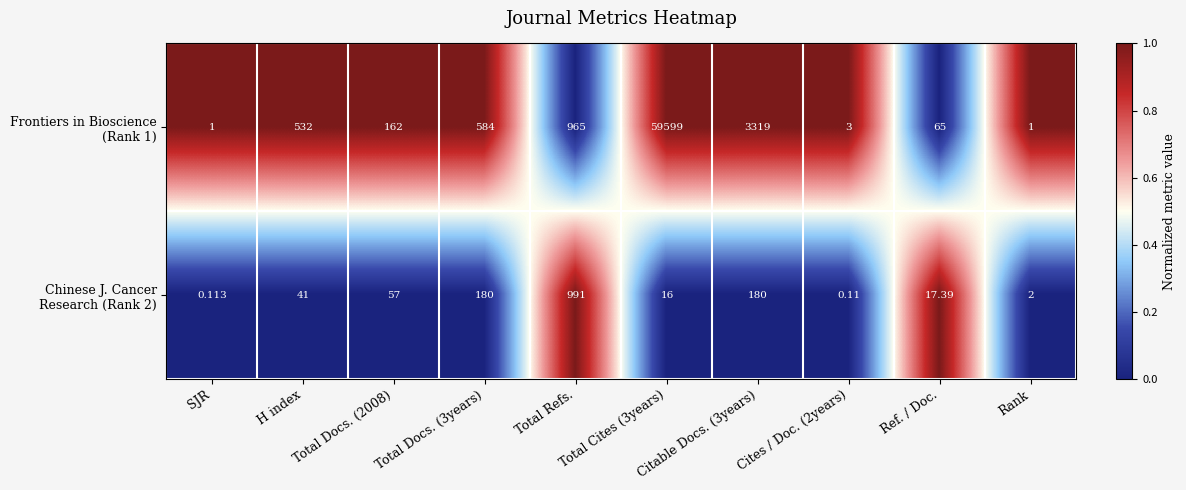

Count the number of categories in the chart.

10